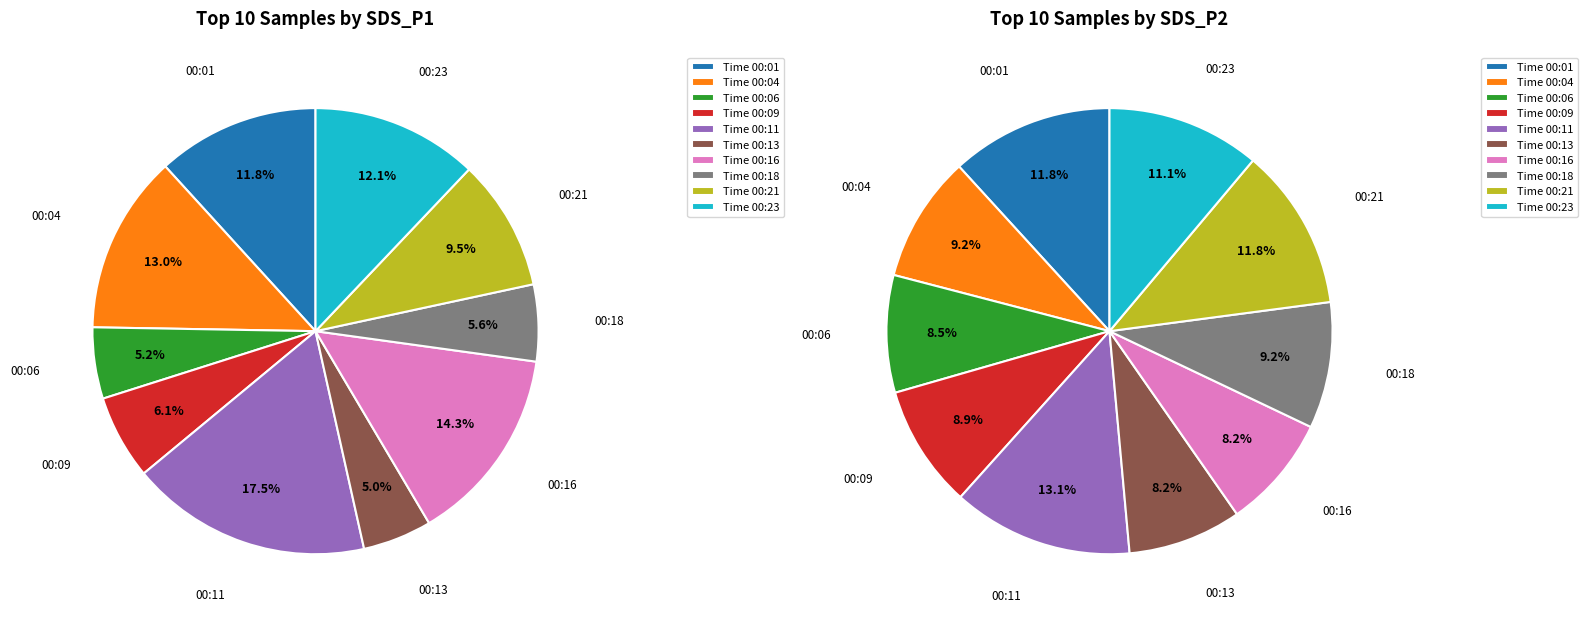

What is the change in value from 00:01 to 00:21?

-265